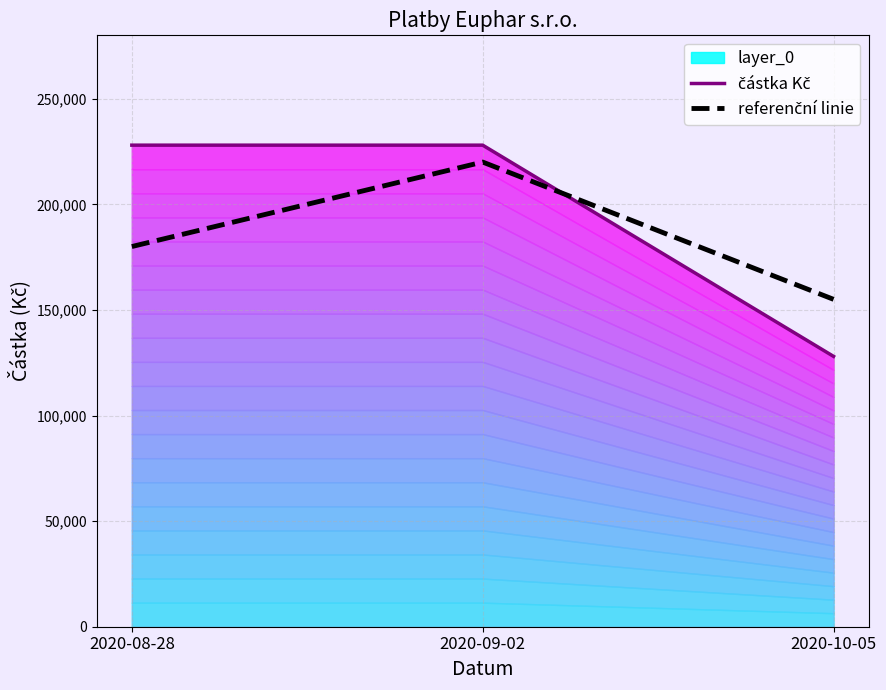

What is the sum of all částka Kč values?

584000